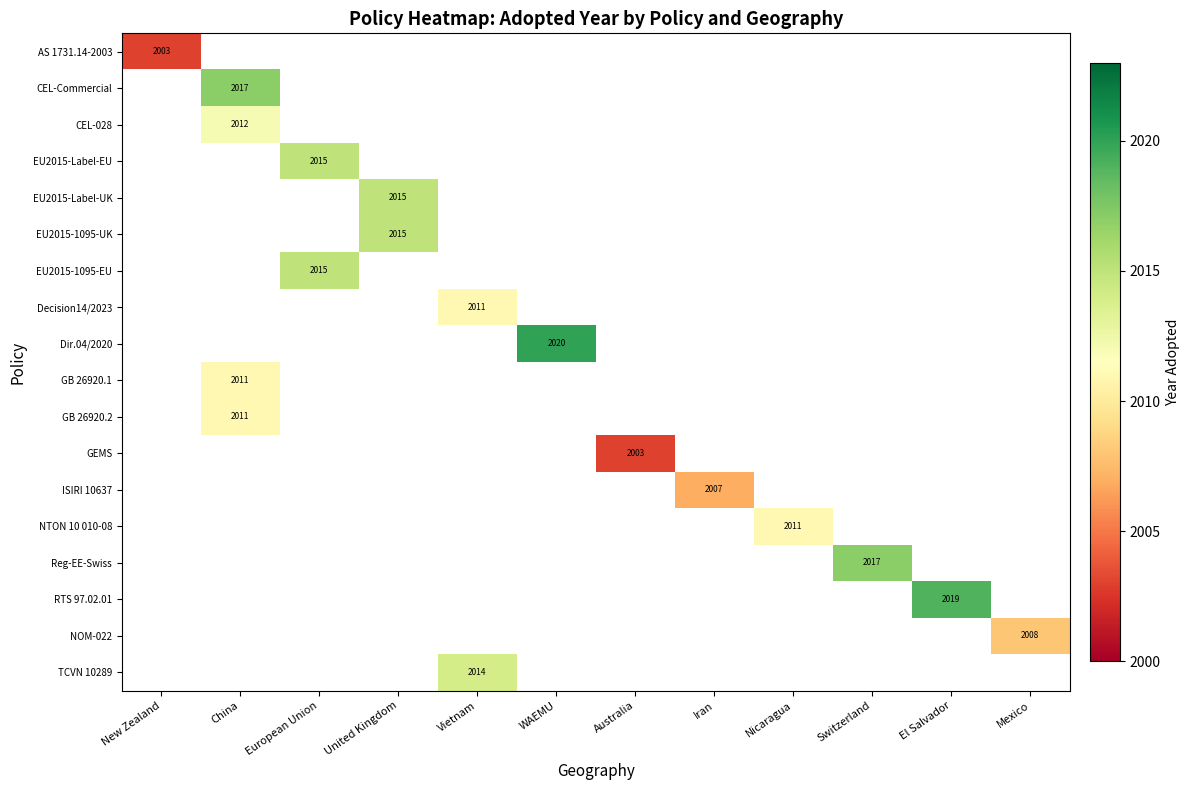

Between Mexico and European Union, which is larger?

European Union